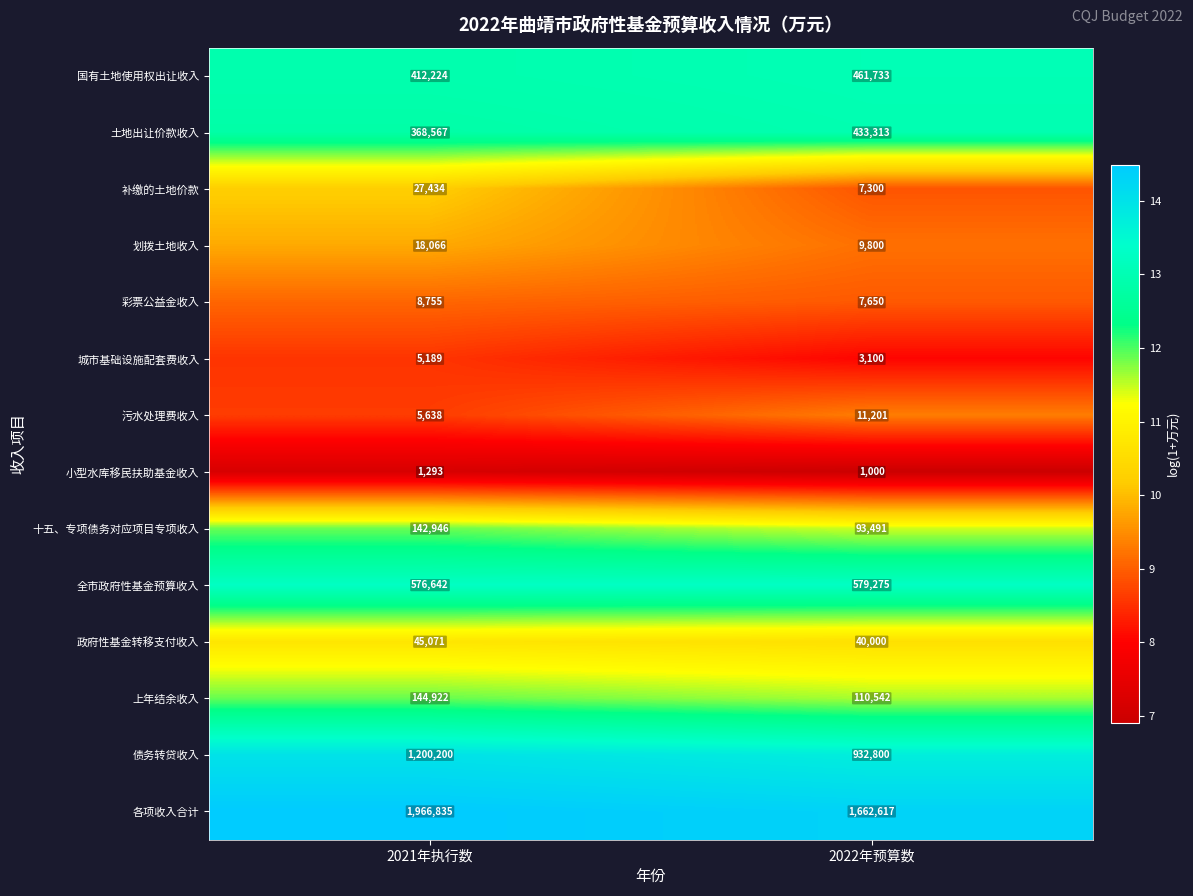

What is the total value across all series at 2021年执行数?

4923782